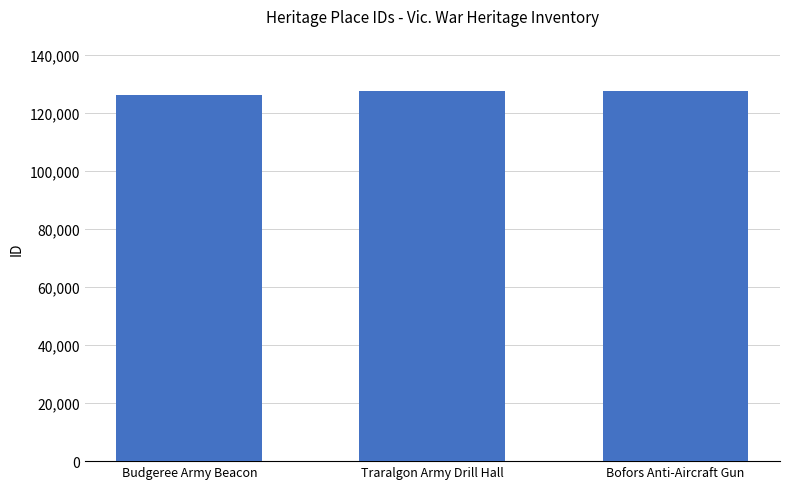

What is the minimum value shown in the chart?

126297